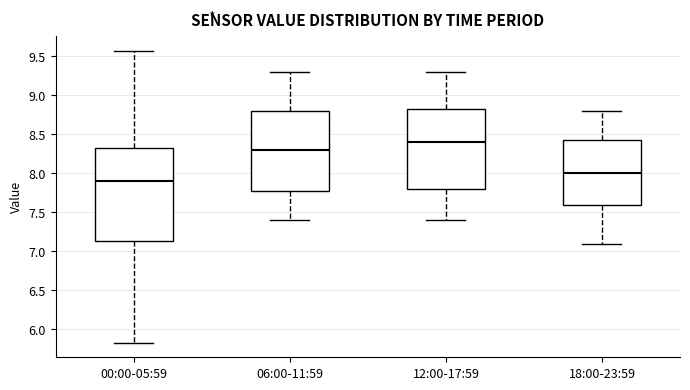

Reading left to right, read every box against the y-axis: the position of its median line, the range the box covers, and the ends of its whiskers. The values are not printed on the chart, so give them approximately, as read against the axis.

00:00-05:59: median 7.90, box 7.15 to 8.35, whiskers 5.85 to 9.55
06:00-11:59: median 8.30, box 7.80 to 8.80, whiskers 7.40 to 9.30
12:00-17:59: median 8.40, box 7.80 to 8.85, whiskers 7.40 to 9.30
18:00-23:59: median 8.00, box 7.60 to 8.45, whiskers 7.10 to 8.80